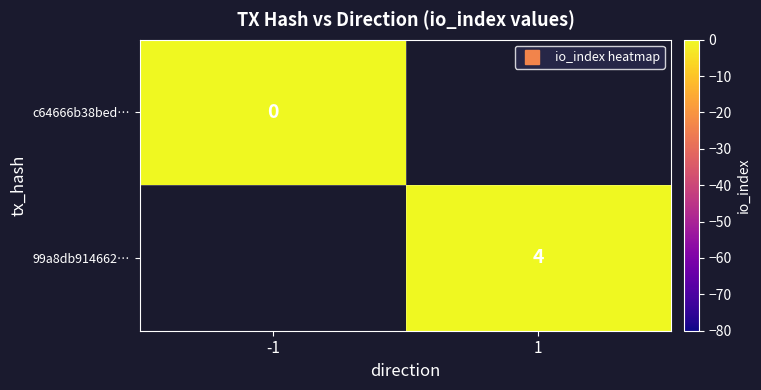

At 1, list the series in order from largest to smallest.

c64666b38bed…, 99a8db914662…